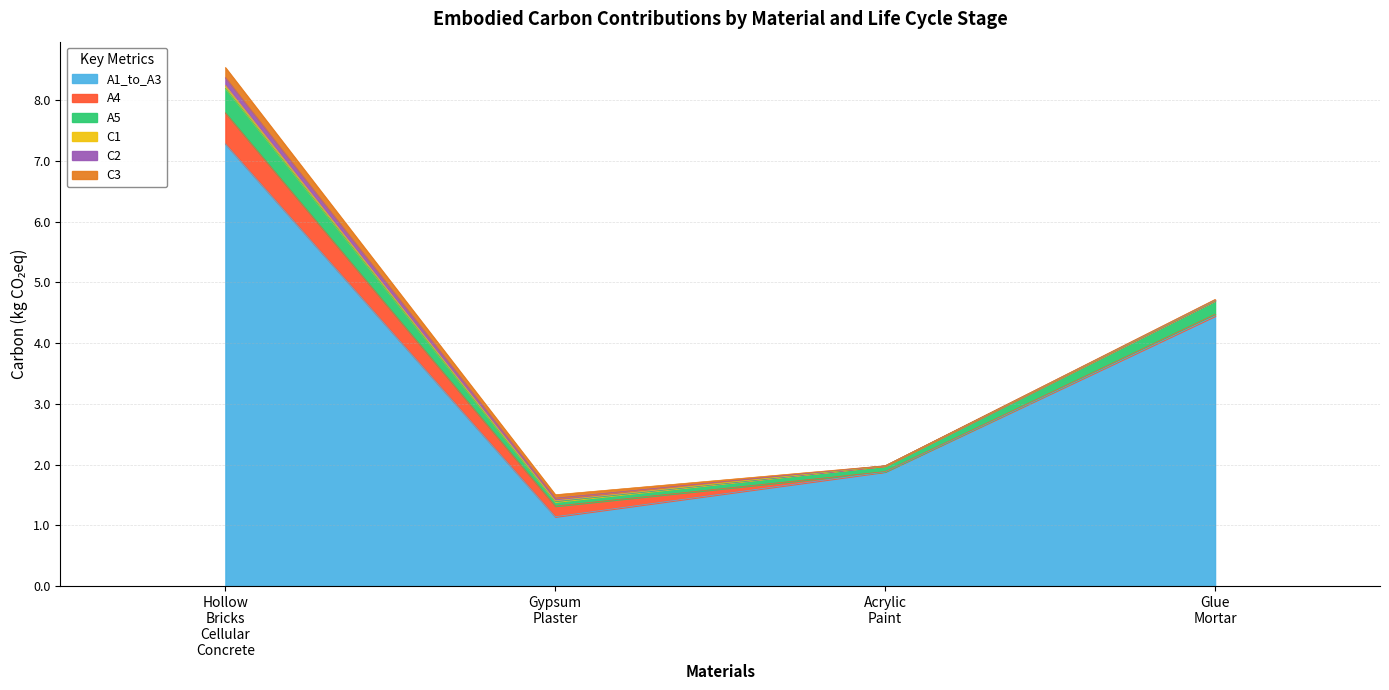

What is the label of the 3rd point from the left?

Acrylic_Paint